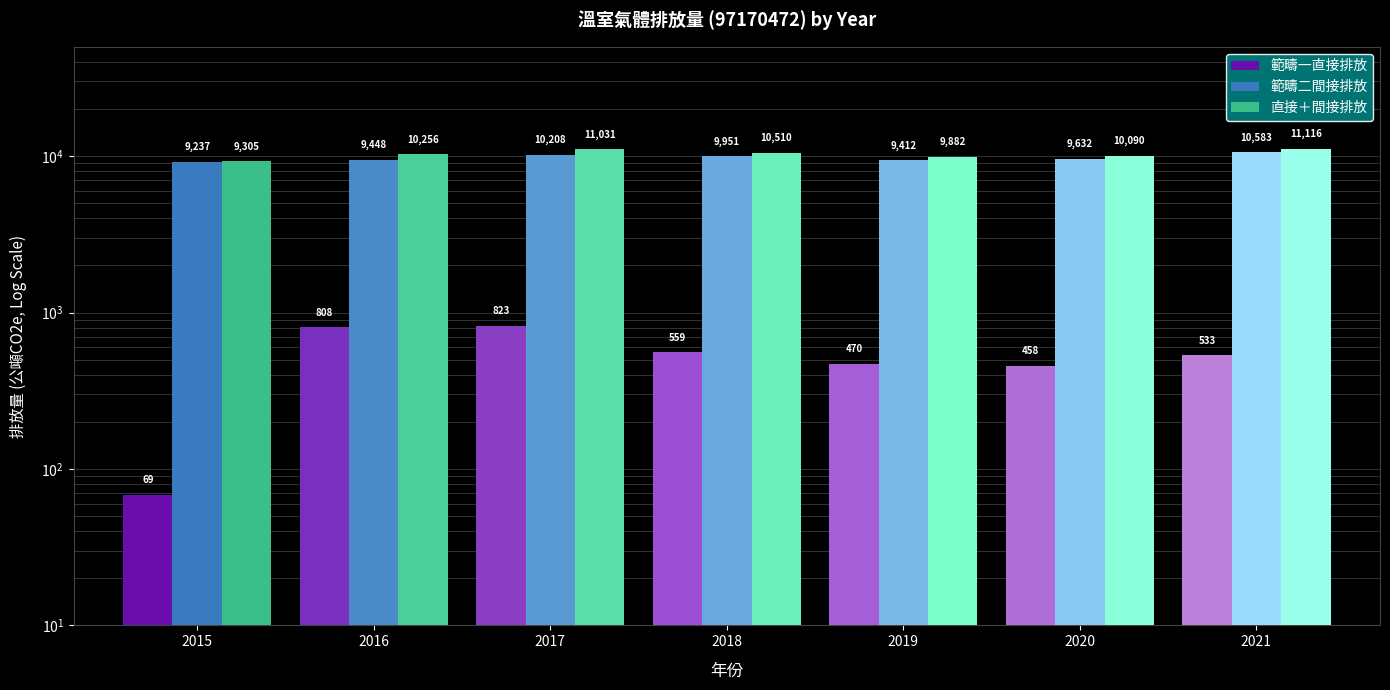

What is the total value across all series at 2016?

20512.0